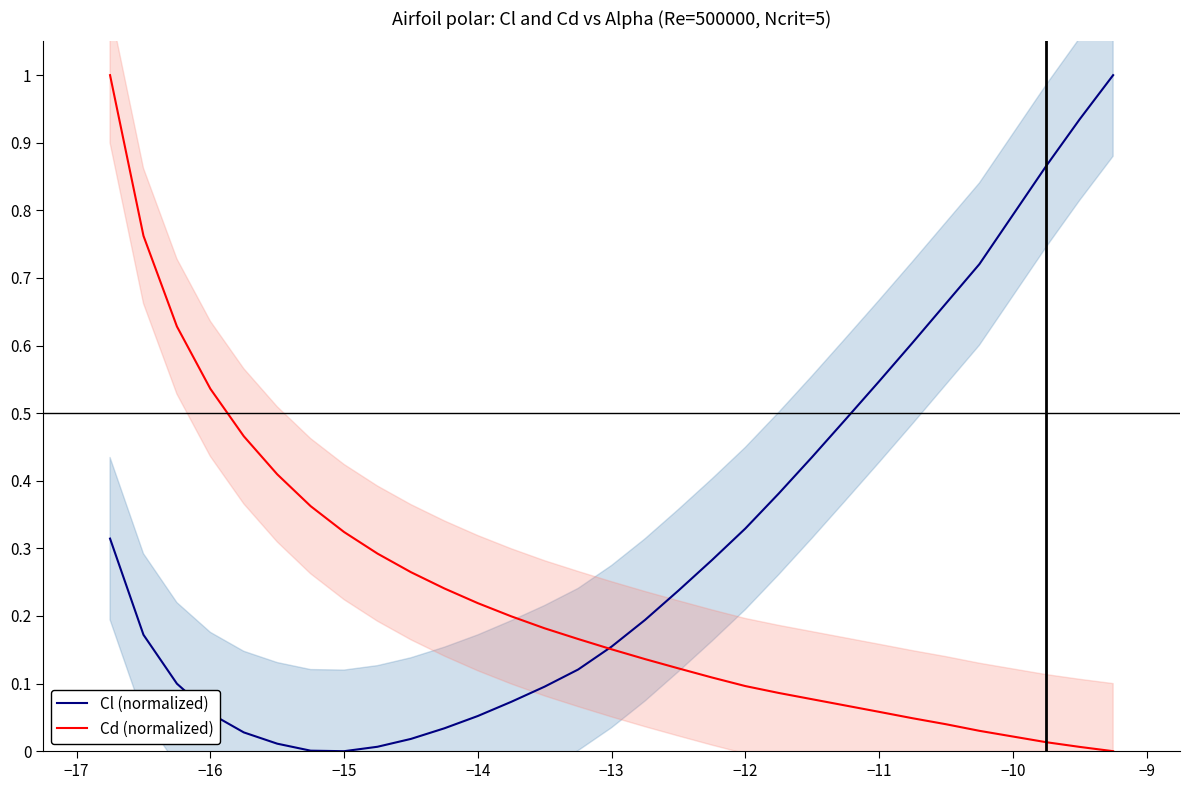

The Cd (normalized) series shows 0.2 at −13. True or false?

False